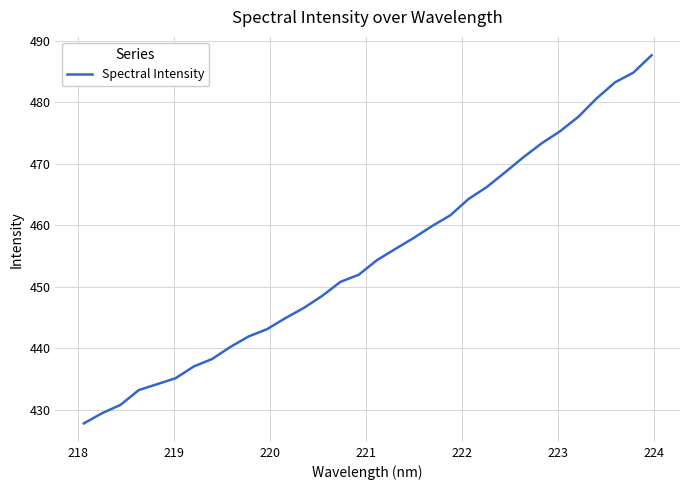

How many lines are shown in the chart?

1